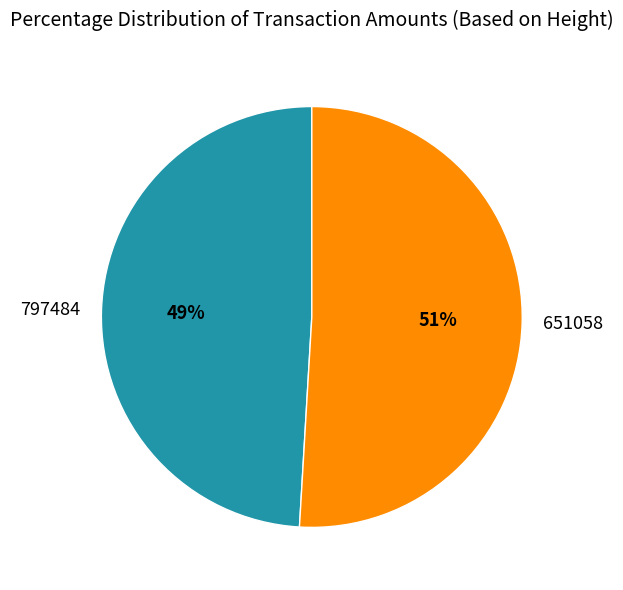

How many segments does this pie chart have?

2